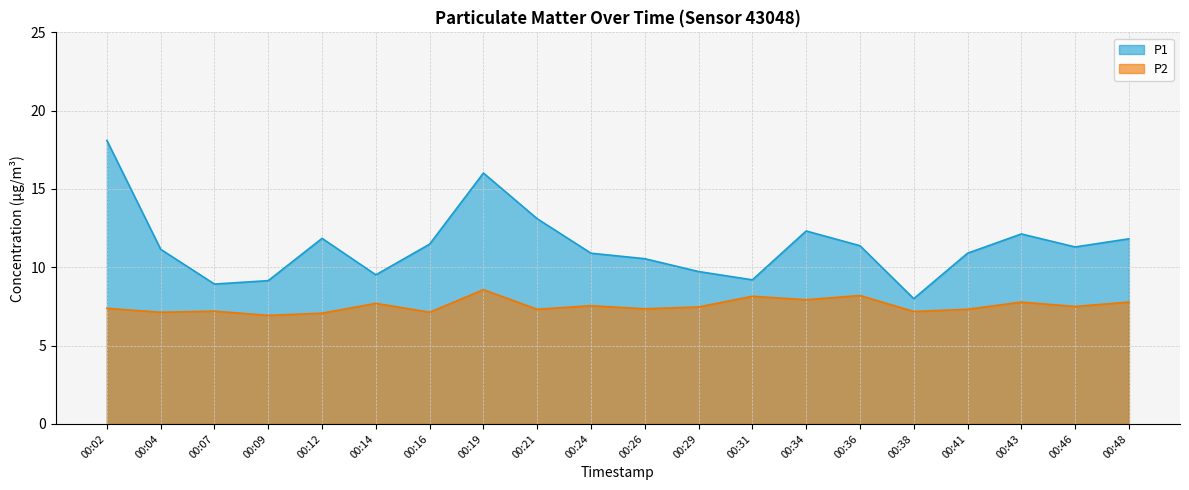

Which has a higher value, 00:43 or 00:14?

00:43